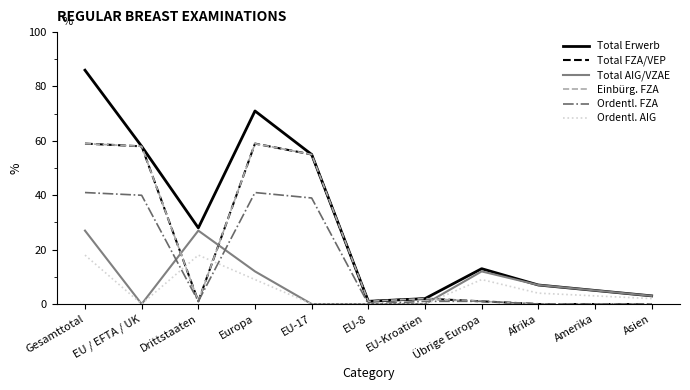

What is the approximate value of Ordentl. FZA at Übrige Europa?

1